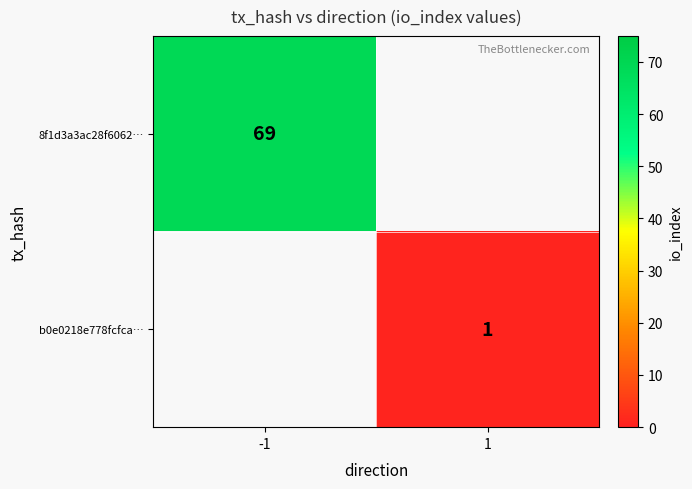

Is it true that b0e0218e778fcfca… equals 1 at 1?

True